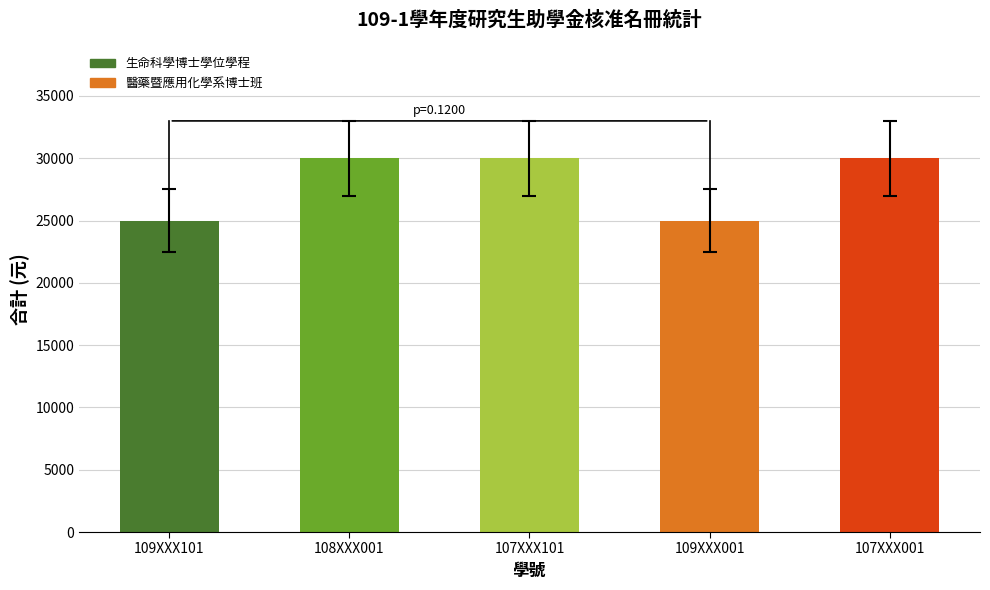

True or false: the data shows 30000 at 108XXX001.

True